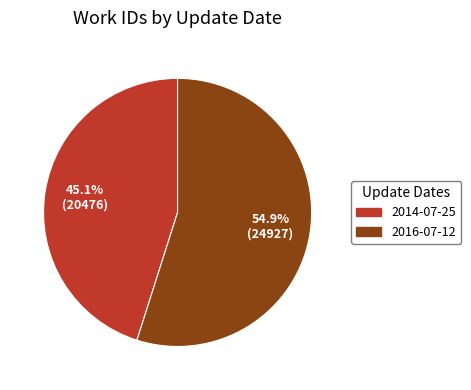

Does any single category account for the majority?

Yes